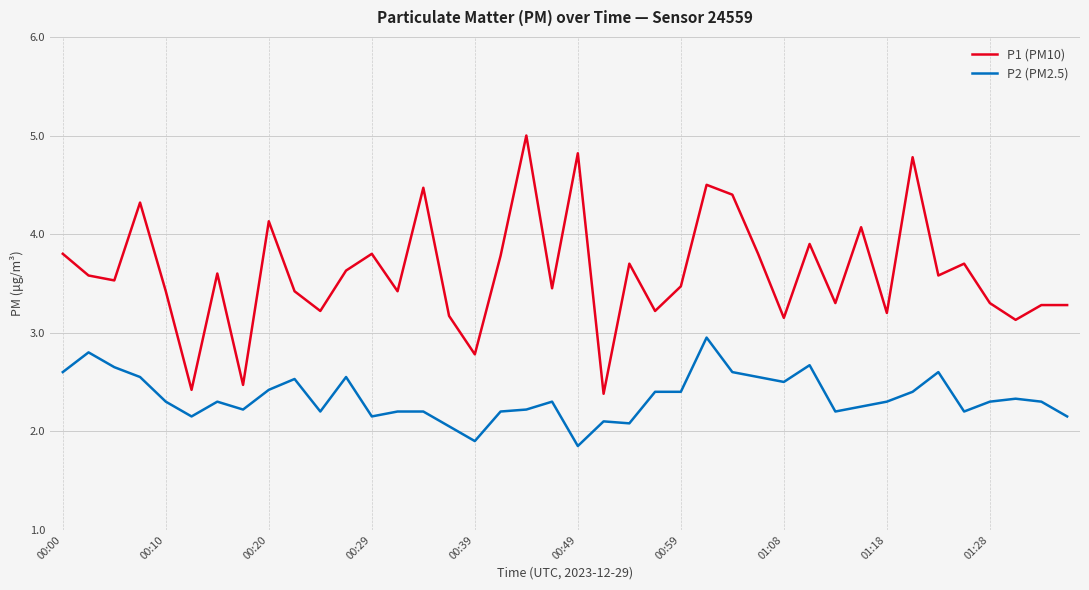

How many distinct data groups are displayed?

2